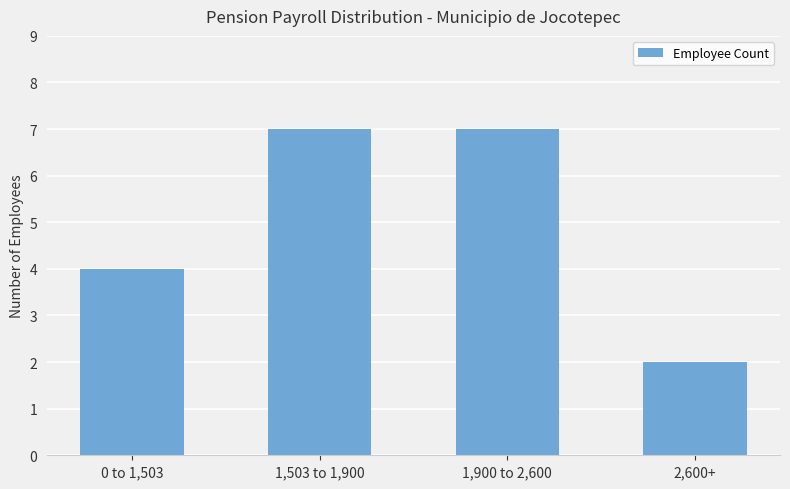

Reading left to right, what are all the values shown in this chart?

4	7	7	2